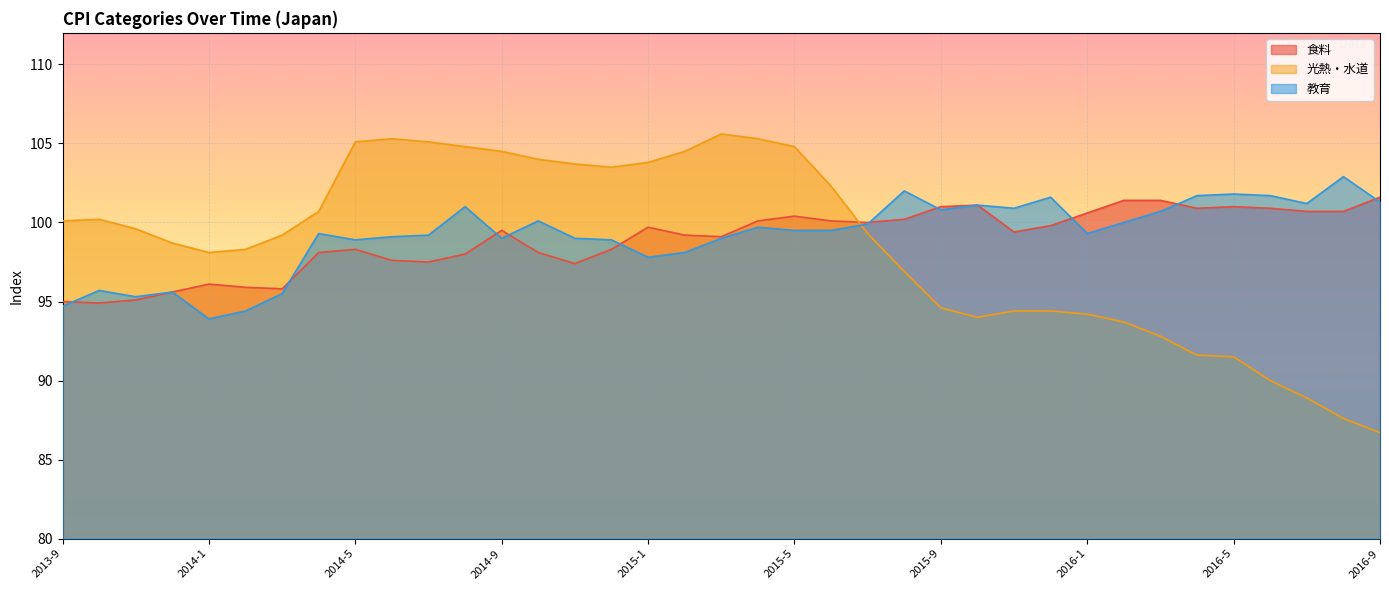

How many lines are shown in the chart?

3